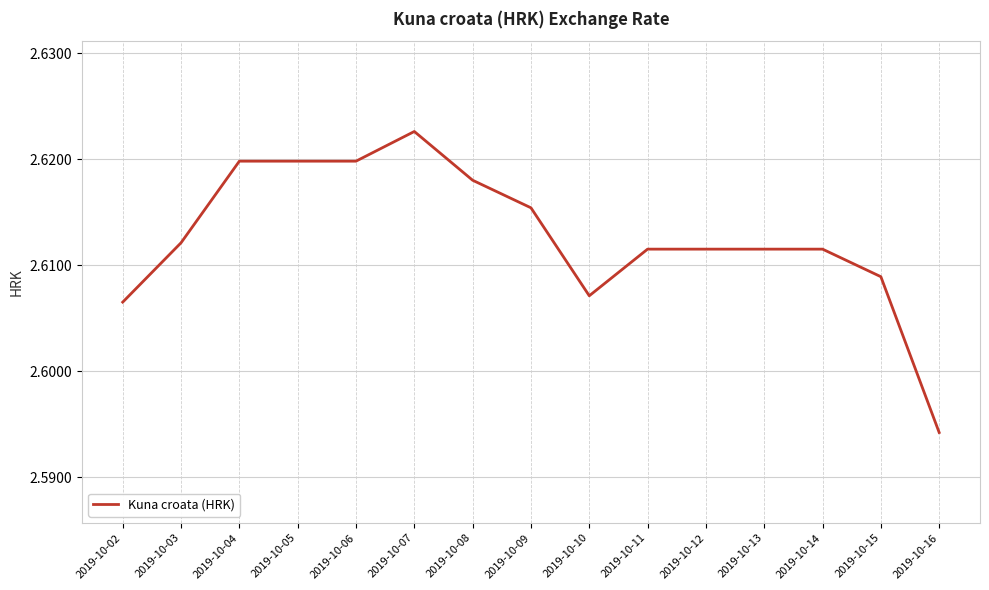

What is the ratio of the value at 2019-10-06 to the value at 2019-10-16?

1.0